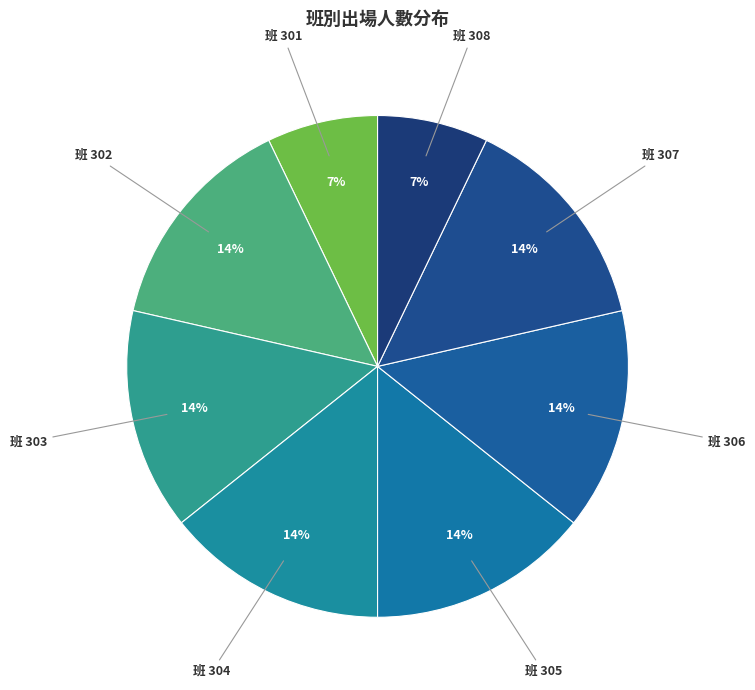

To the nearest percent, what is the average slice percentage?

12%